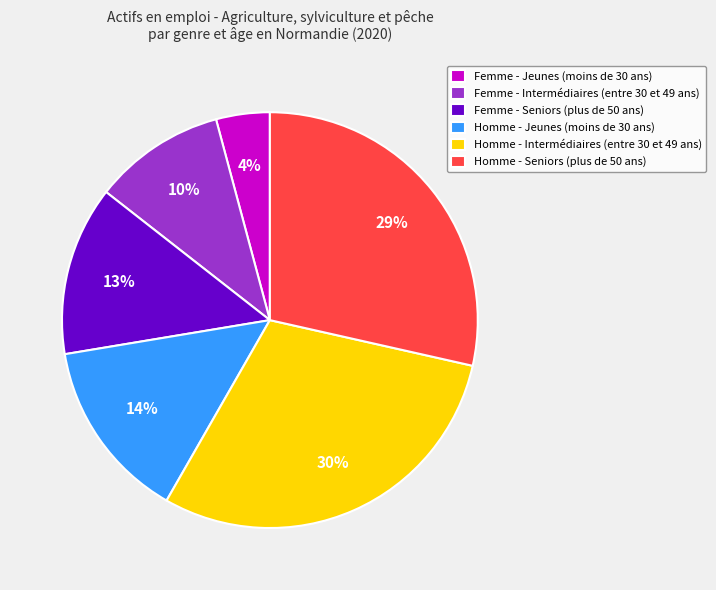

To the nearest percent, what is the difference between the Femme - Intermédiaires (entre 30 et 49 ans) and Homme - Jeunes (moins de 30 ans) slice percentages?

4%